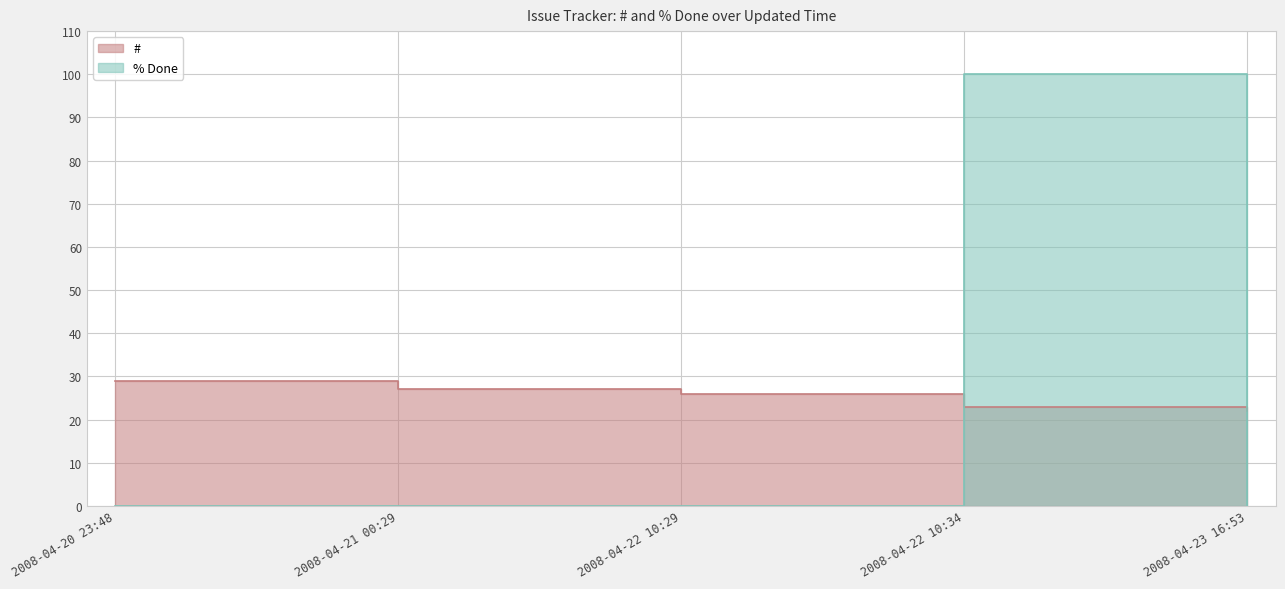

How many times do % Done and # cross each other?

2